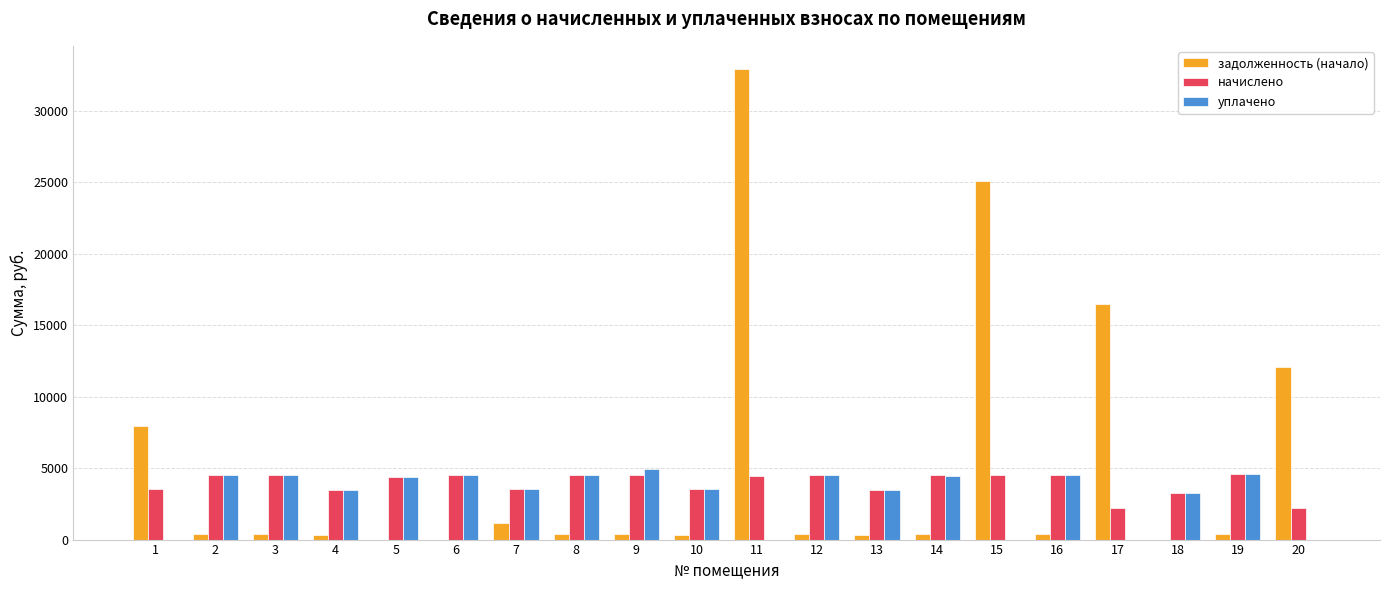

What is the spread (max minus min) of values at 3?

4159.8